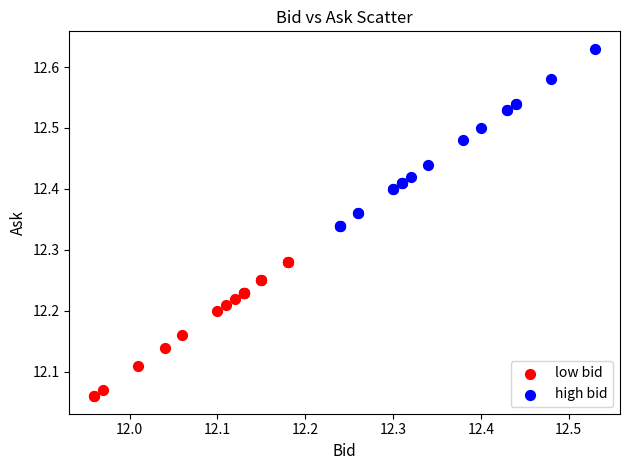

Which series reaches the minimum Y coordinate?

low bid